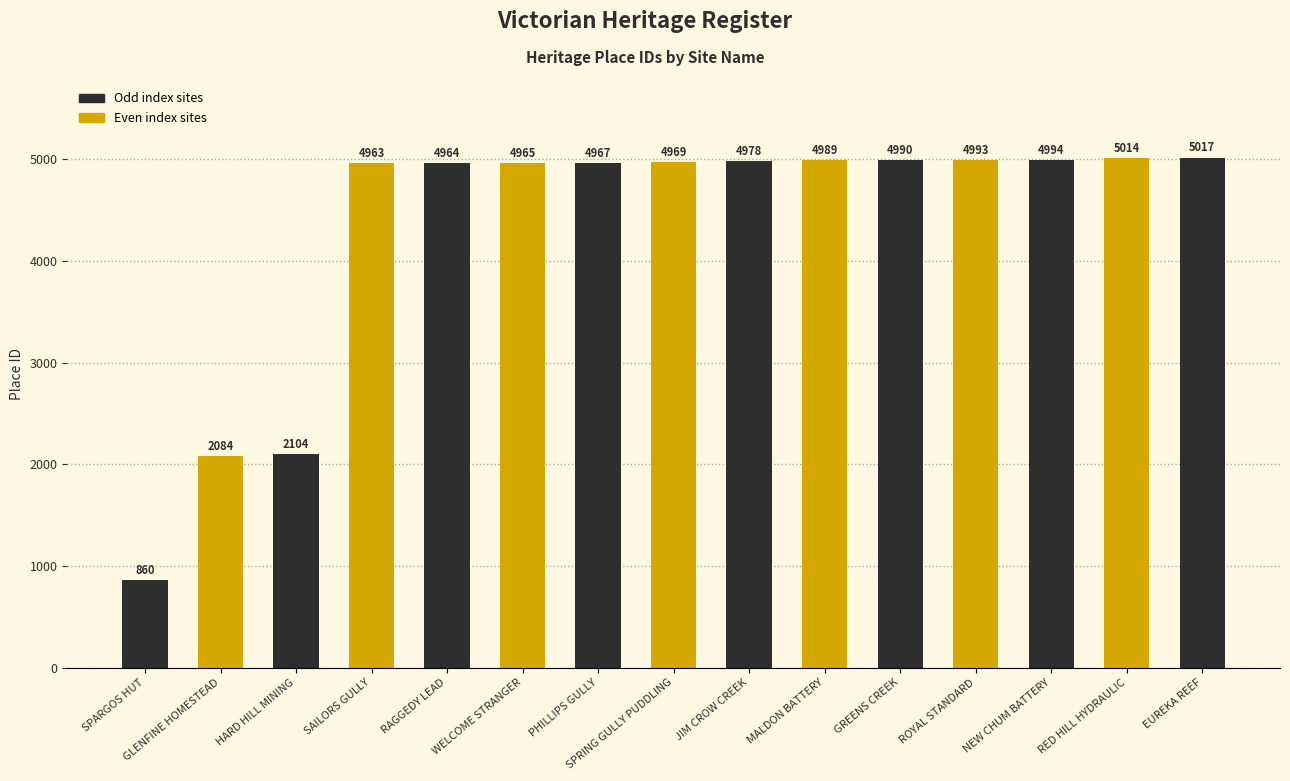

The value at GLENFINE HOMESTEAD is 2084. True or false?

True